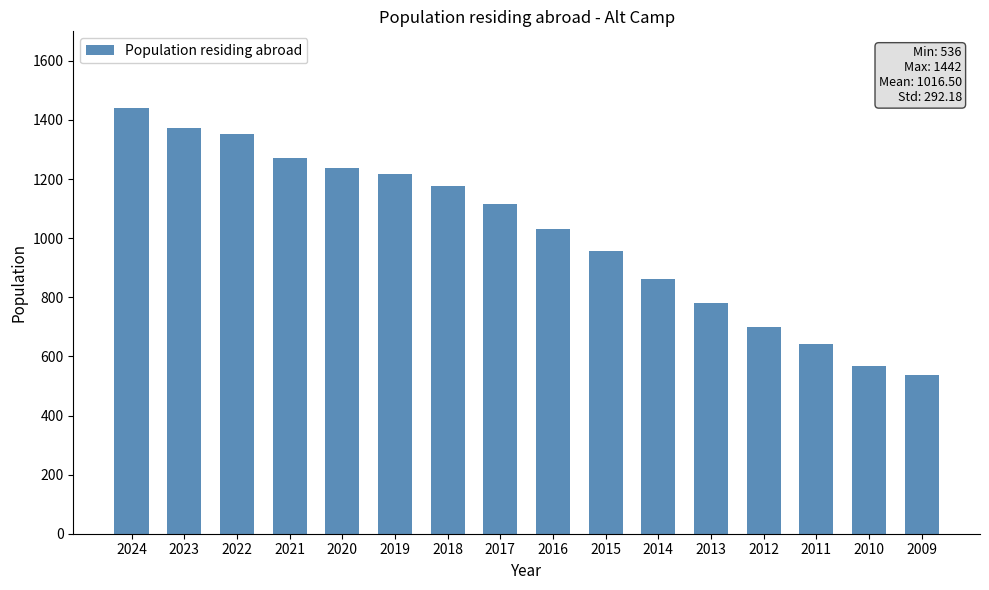

Reading left to right, extract all data points from this chart.

1442	1374	1353	1271	1239	1217	1175	1115	1030	958	862	781	700	642	569	536